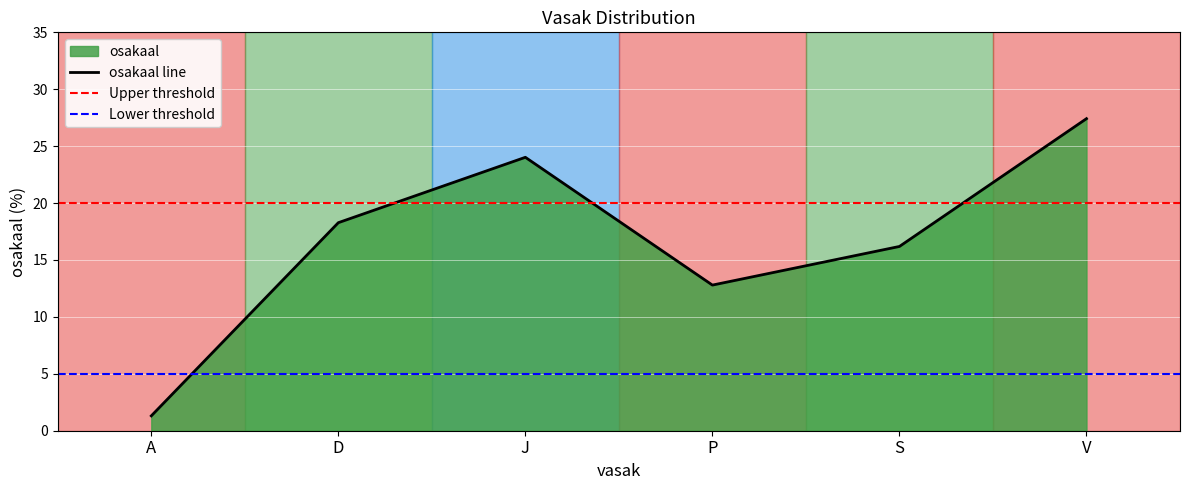

How many interior local peaks (higher than both neighbors) does the data have?

1